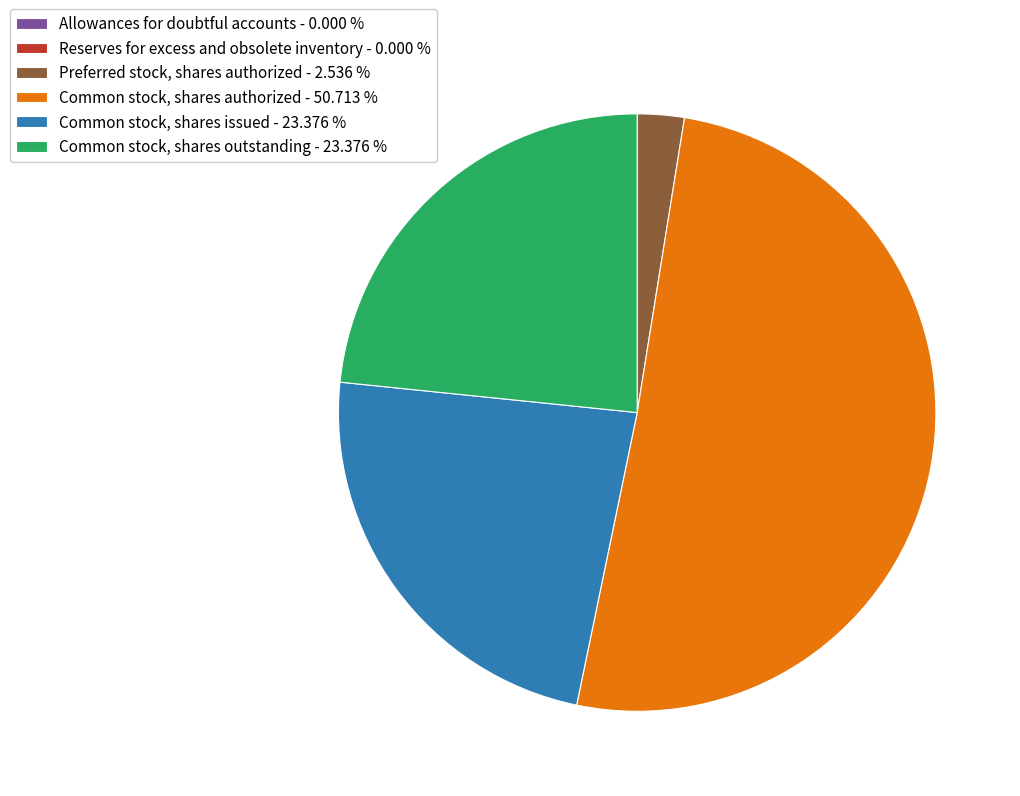

Is the sum of Common stock, shares issued - 23.376 % and Preferred stock, shares authorized - 2.536 % greater than half?

No